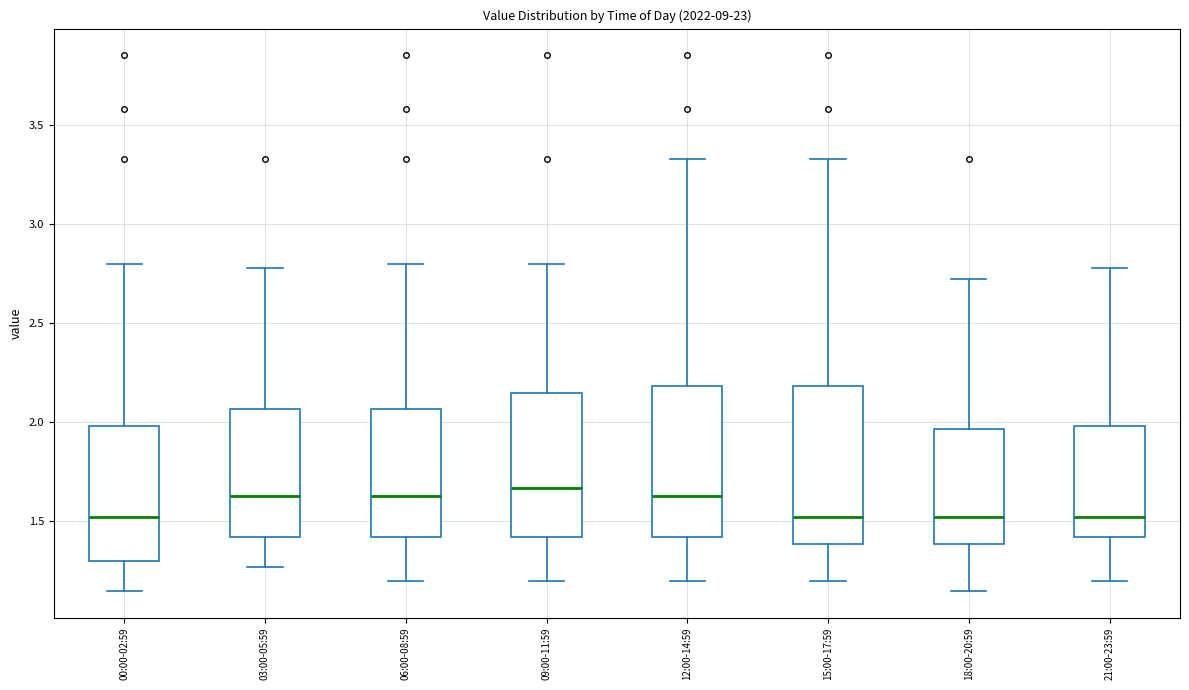

Reading left to right, read every box against the y-axis: the position of its median line, the range the box covers, and the ends of its whiskers. The values are not printed on the chart, so give them approximately, as read against the axis.

00:00-02:59: median 1.50, box 1.30 to 2.00, whiskers 1.15 to 2.80
03:00-05:59: median 1.65, box 1.40 to 2.05, whiskers 1.25 to 2.80
06:00-08:59: median 1.65, box 1.40 to 2.05, whiskers 1.20 to 2.80
09:00-11:59: median 1.65, box 1.40 to 2.15, whiskers 1.20 to 2.80
12:00-14:59: median 1.65, box 1.40 to 2.20, whiskers 1.20 to 3.35
15:00-17:59: median 1.50, box 1.40 to 2.20, whiskers 1.20 to 3.35
18:00-20:59: median 1.50, box 1.40 to 1.95, whiskers 1.15 to 2.70
21:00-23:59: median 1.50, box 1.40 to 2.00, whiskers 1.20 to 2.80